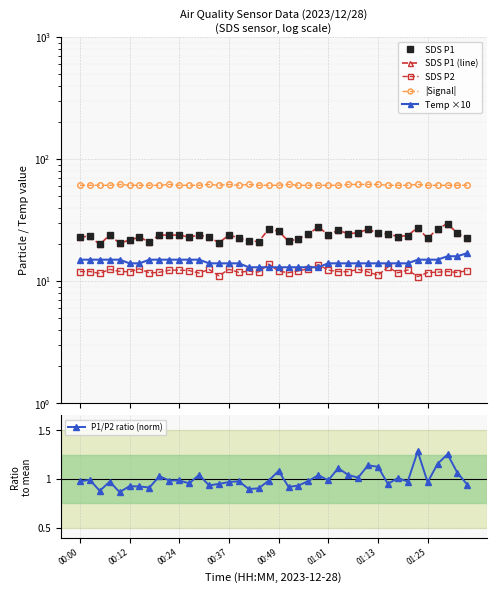

Is it true that SDS P1 (line) equals 24.4 at 31?

True